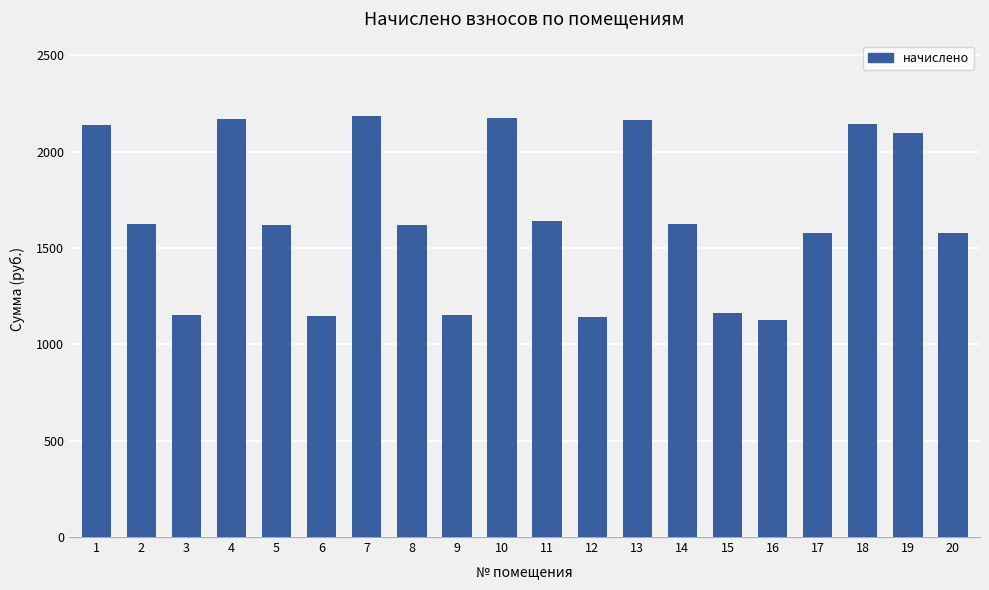

What is the sum of the values at 2 and 16?

2750.5